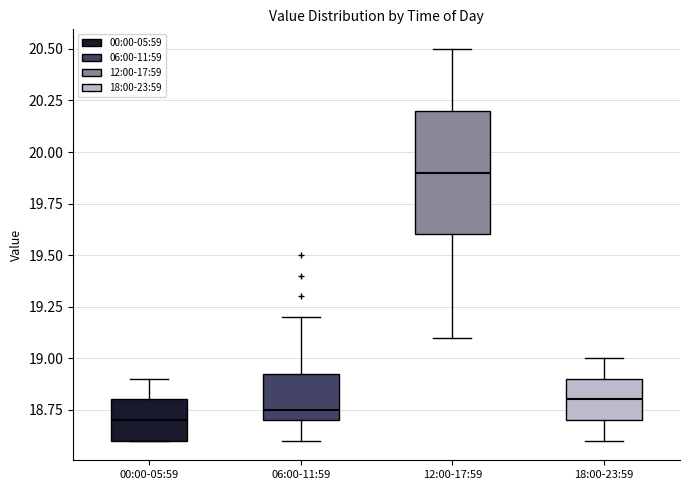

Reading left to right, transcribe this box plot: for each box, give where its median line is, the range the box spans, and where its two whiskers end, as read against the y-axis. The values are not printed on the chart, so give them approximately, as read against the axis.

00:00-05:59: median 18.70, box 18.60 to 18.80, whiskers 18.60 to 18.90
06:00-11:59: median 18.75, box 18.70 to 18.95, whiskers 18.60 to 19.20
12:00-17:59: median 19.90, box 19.60 to 20.20, whiskers 19.10 to 20.50
18:00-23:59: median 18.80, box 18.70 to 18.90, whiskers 18.60 to 19.00